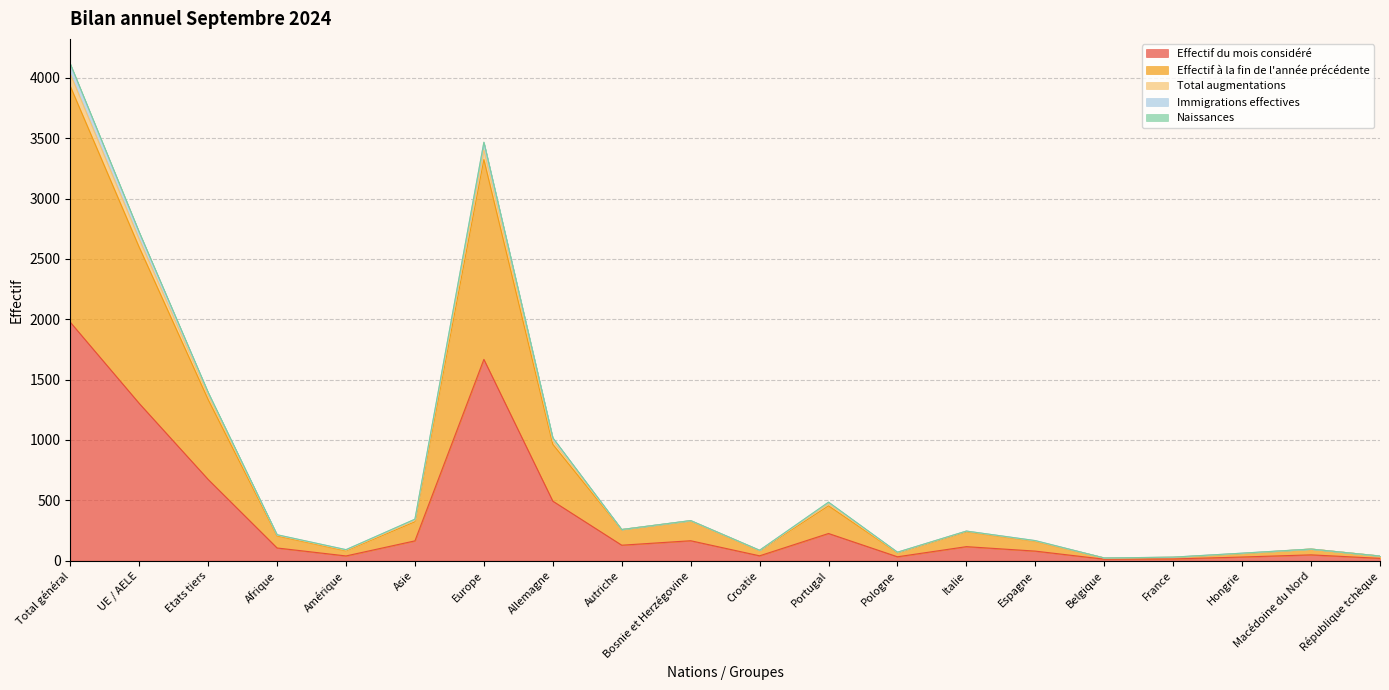

What is the lowest value of the Immigrations effectives series?

22